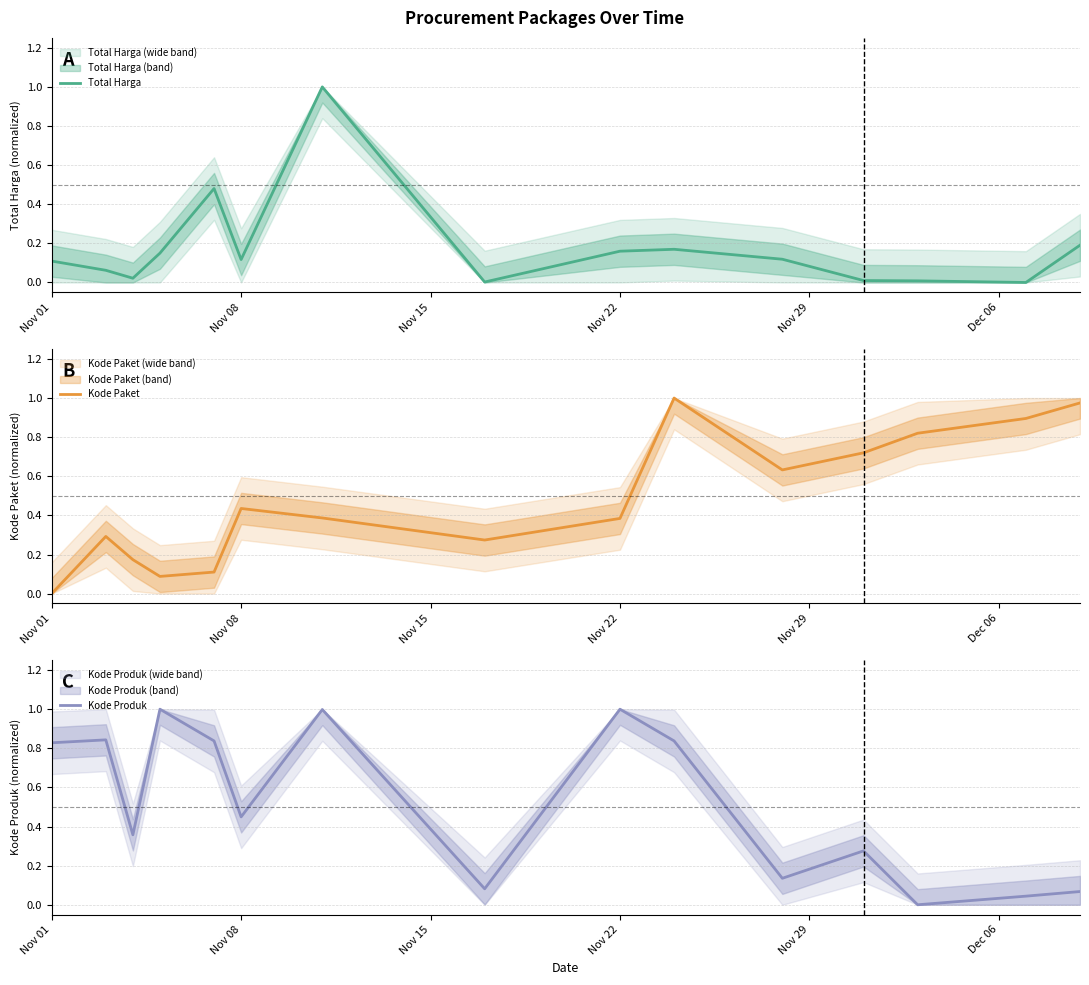

Rank the series by their maximum value, from highest to lowest.

Total Harga, Kode Paket, Kode Produk